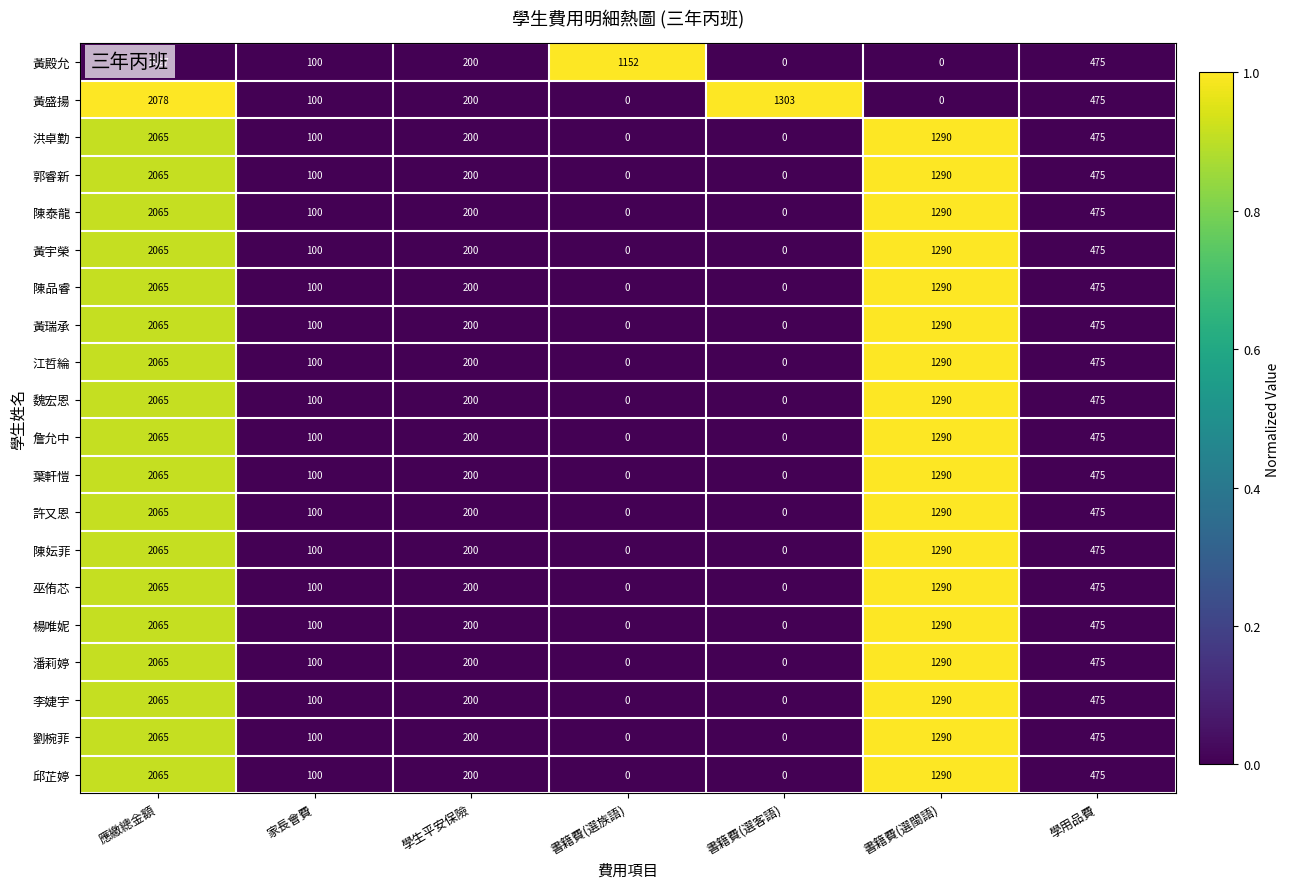

Which series changed the most between 應繳總金額 and 書籍費(選閩語)?

黃盛揚